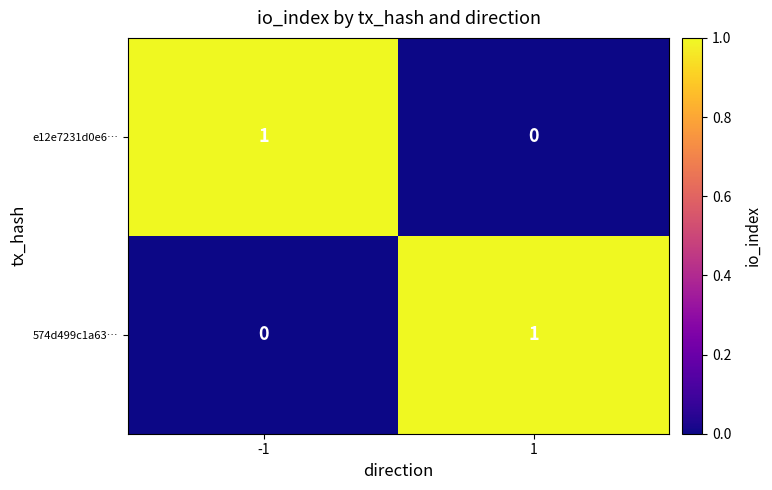

Rank the series at 1 from highest to lowest value.

574d499c1a63…, e12e7231d0e6…